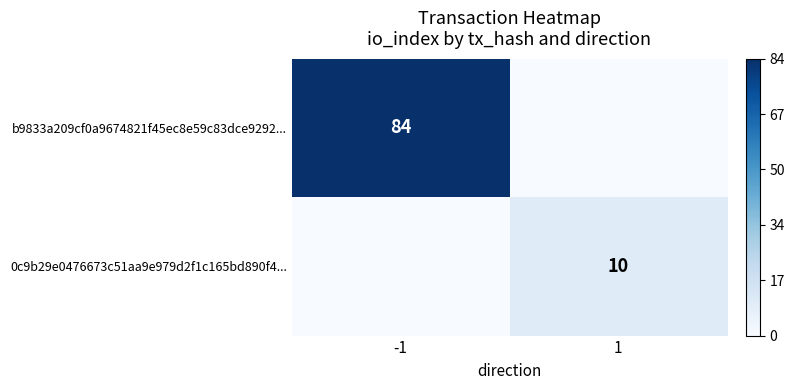

What is the spread (max minus min) of values at -1?

84